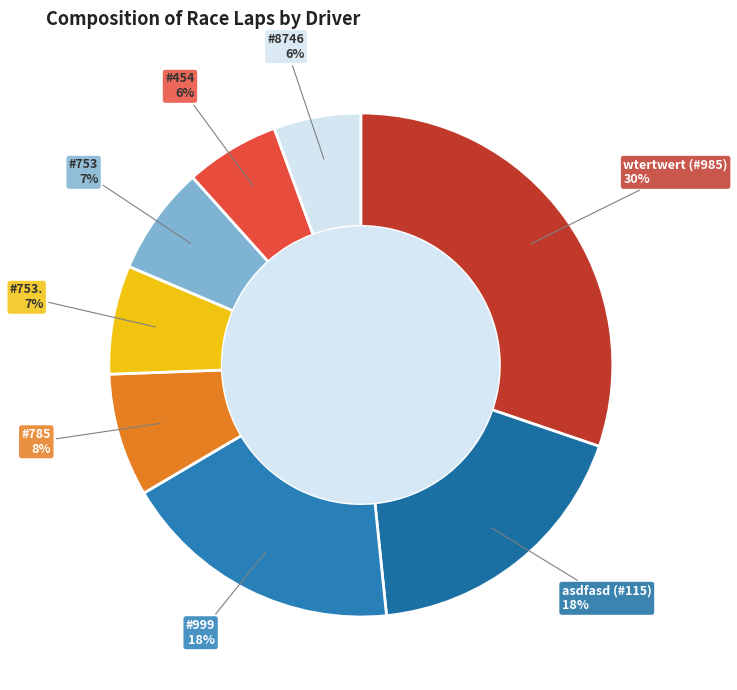

Which has a higher value, #753 or #785?

#785